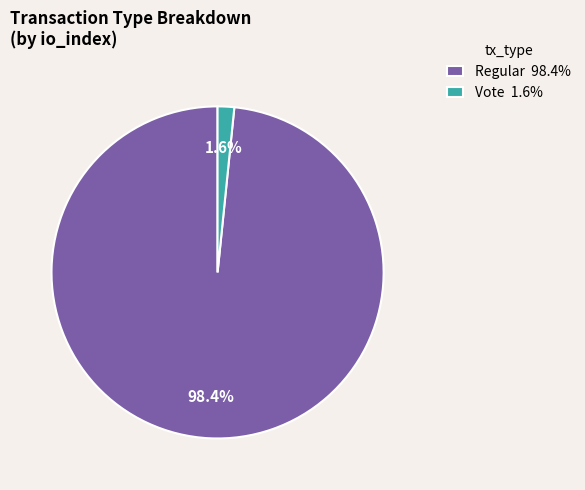

Between Regular 98.4% and Vote 1.6%, which is larger?

Regular 98.4%